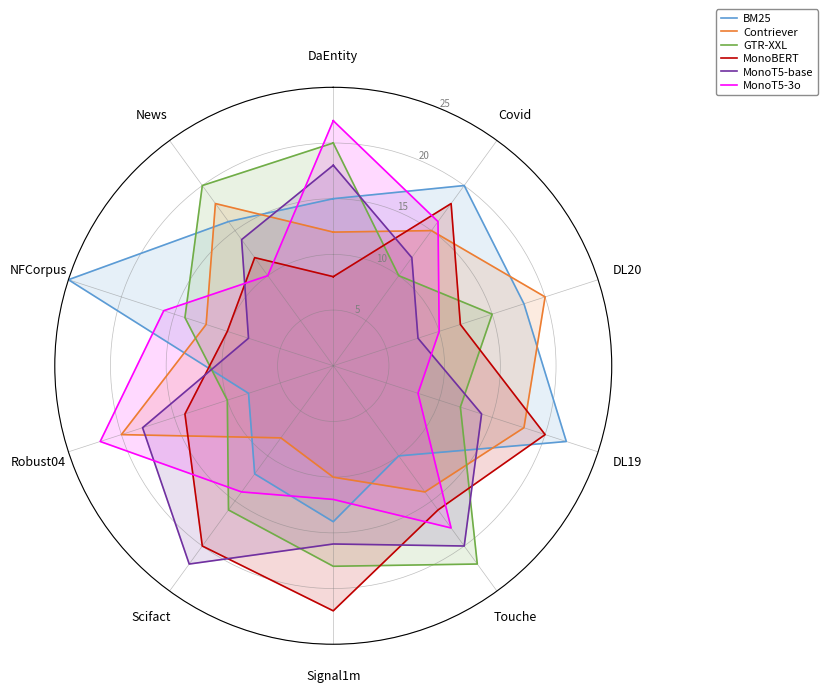

What is the minimum value for GTR-XXL?

10